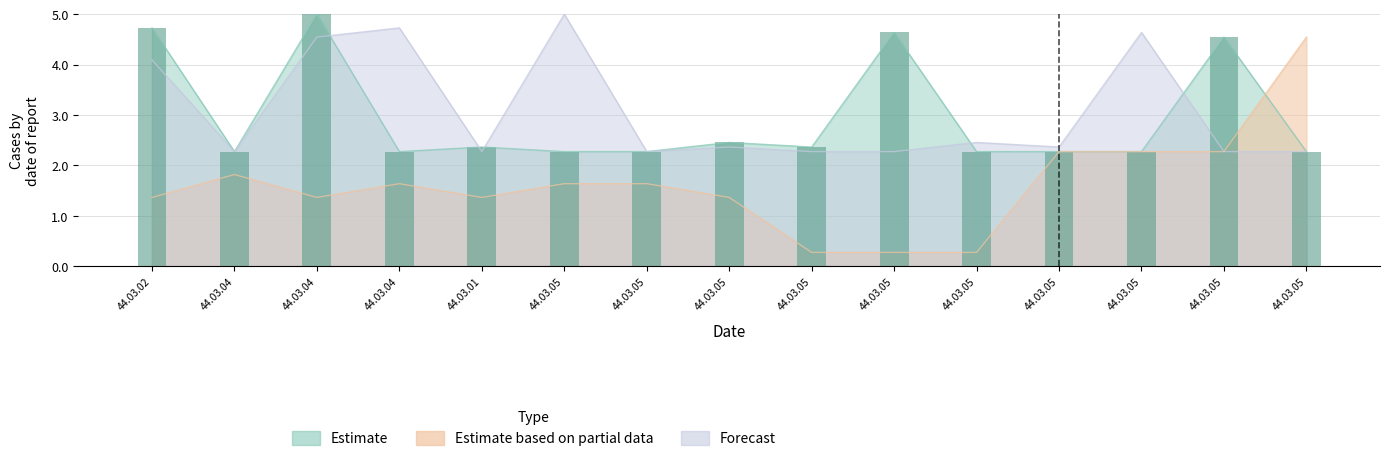

At 44.03.04, list the series in order from largest to smallest.

Estimate, Forecast, Estimate based on partial data